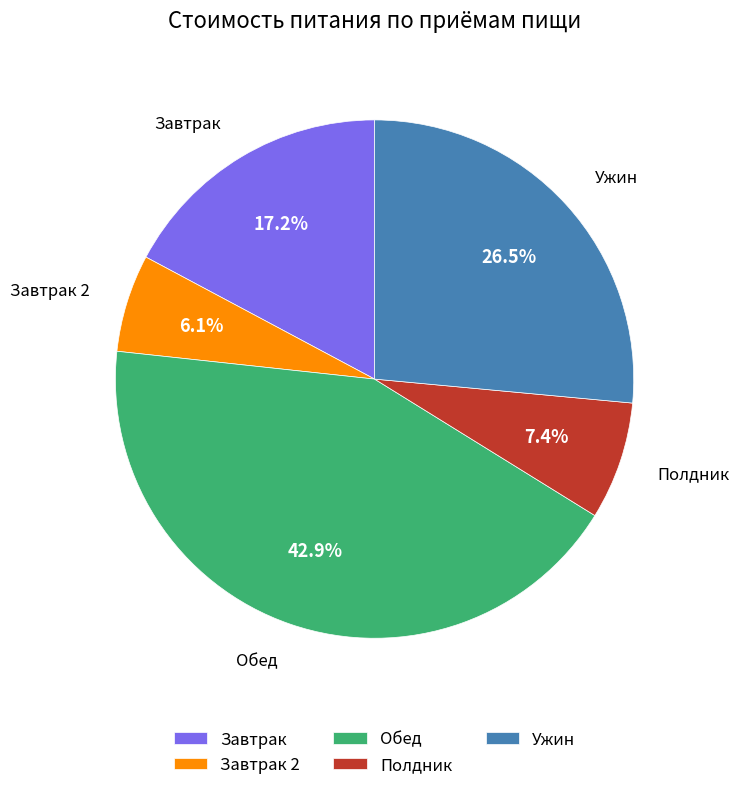

Does Полдник represent more than half of the total?

No